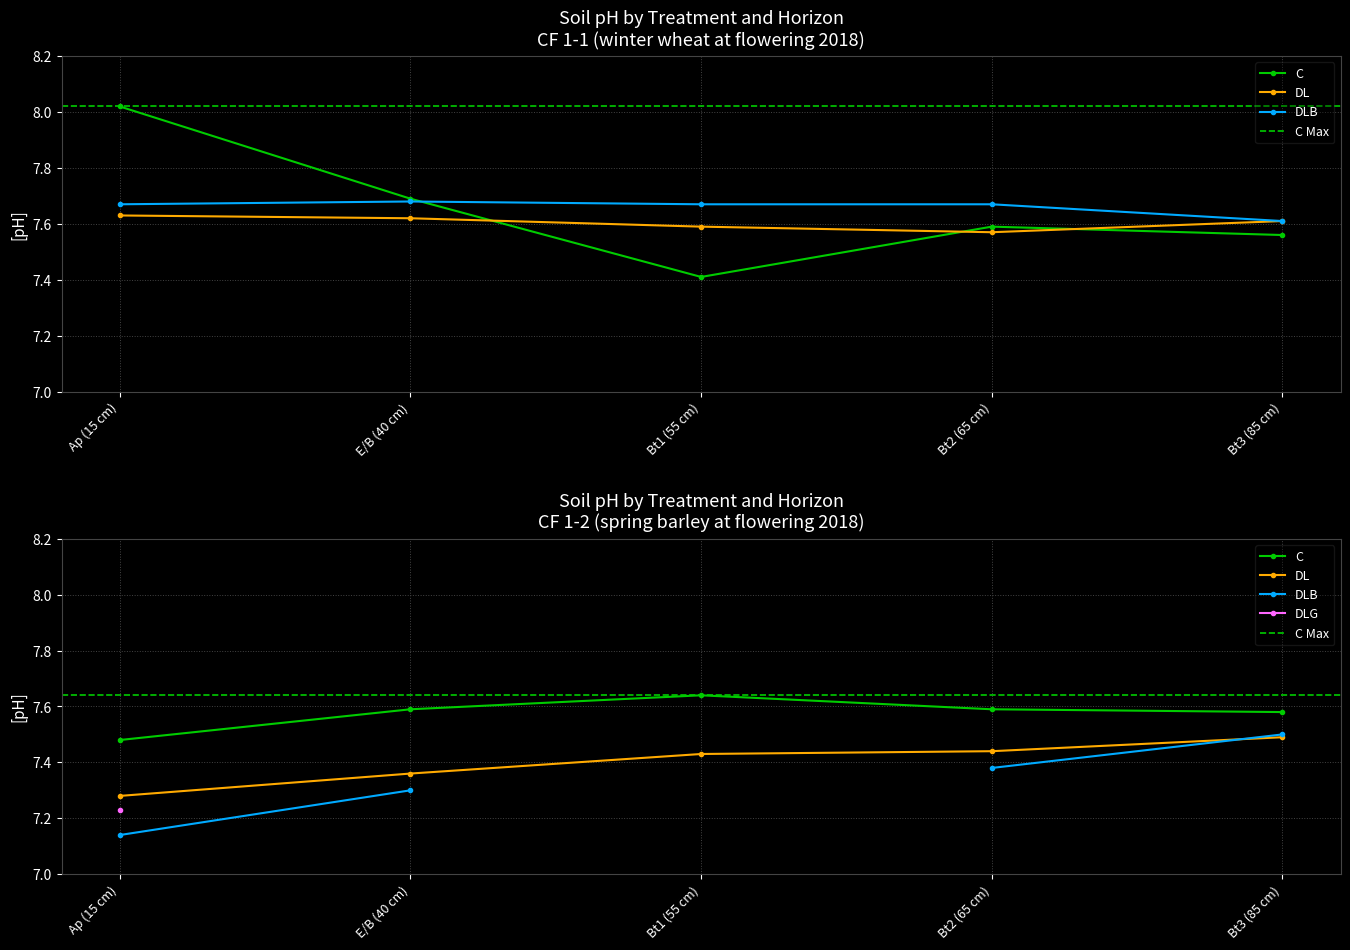

What are all the series names shown in the legend?

C, DL, DLB